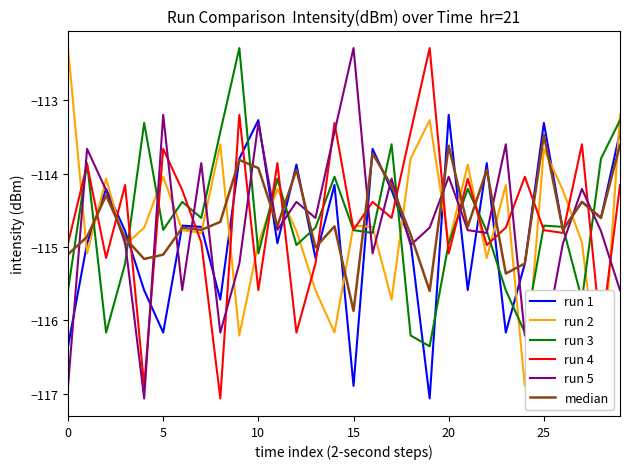

The value of median at 20 is -190.2. True or false?

False